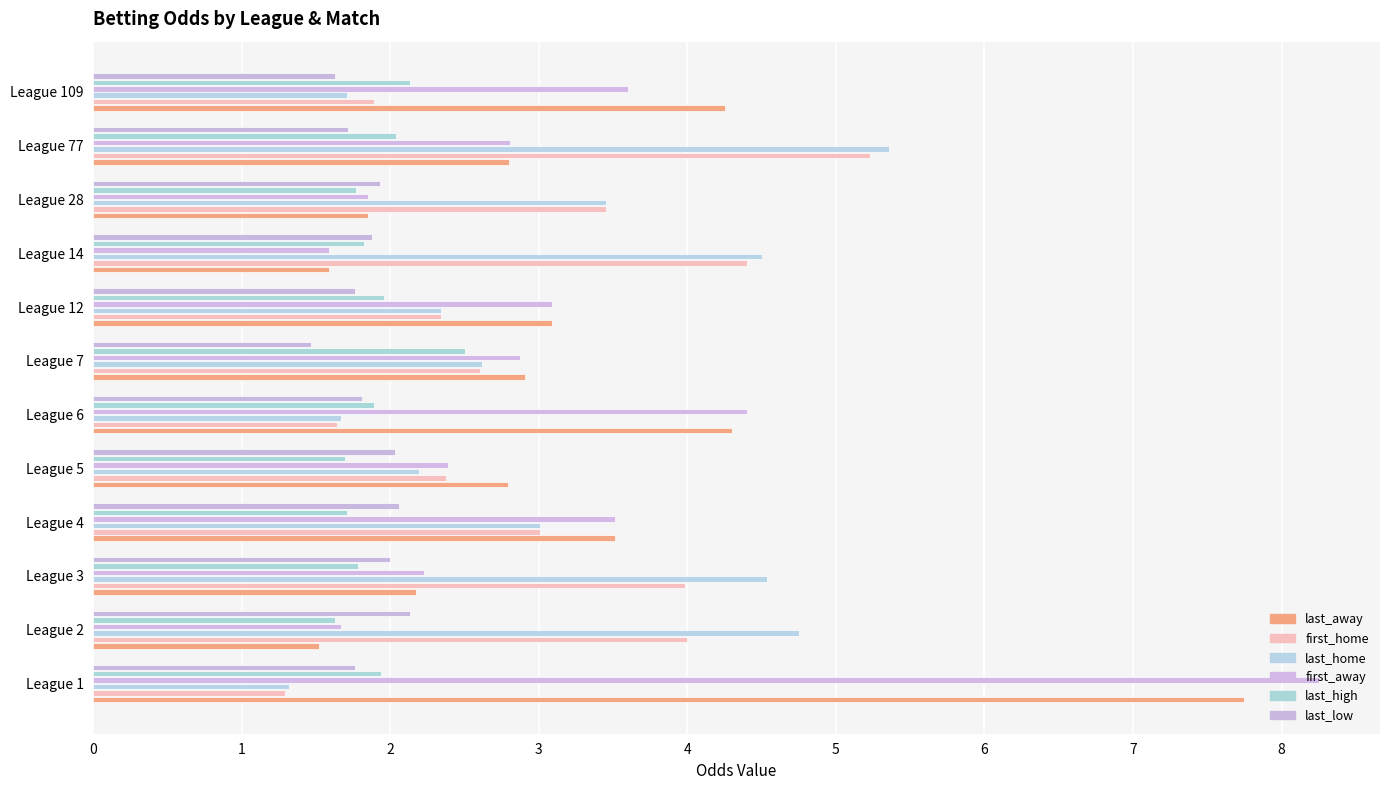

How many data points in first_home are above 3?

6